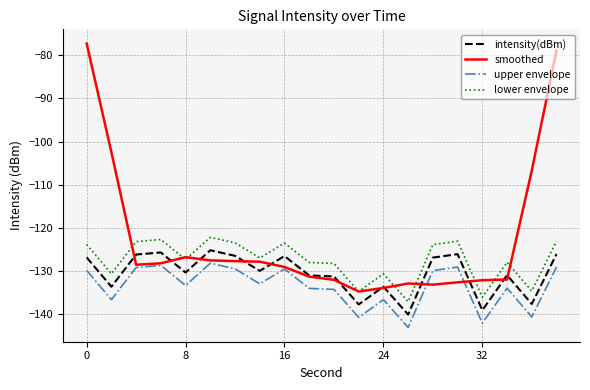

Which series has the largest range (max minus min)?

smoothed